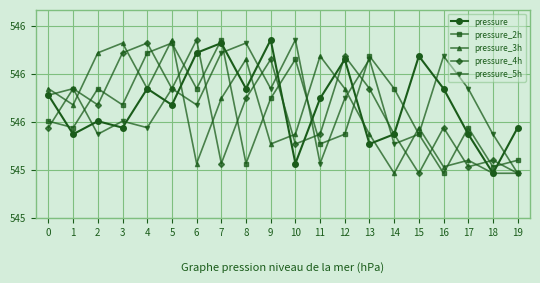

What are all the series names shown in the legend?

pressure, pressure_2h, pressure_3h, pressure_4h, pressure_5h